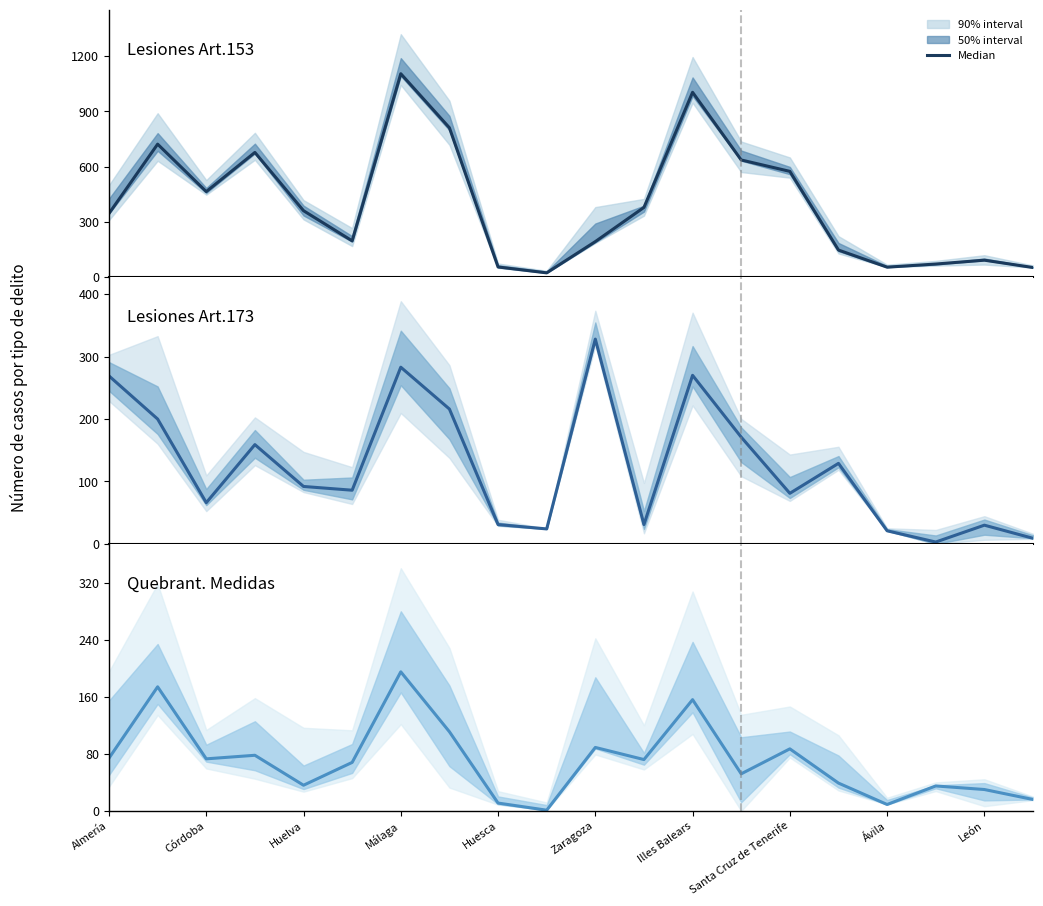

Is it true that Quebrant. Medidas equals 11 at Huesca?

True